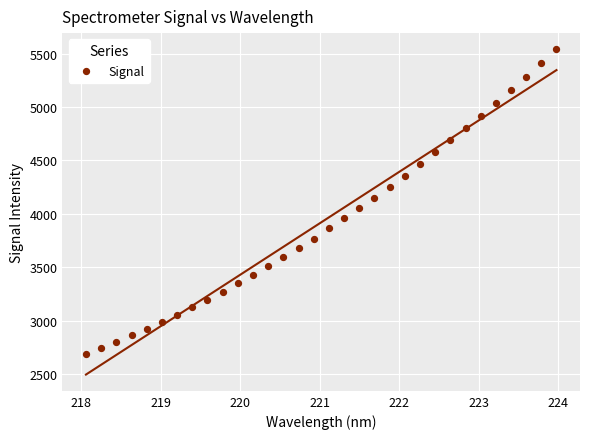

What is the range of X values (max minus min)?

5.9